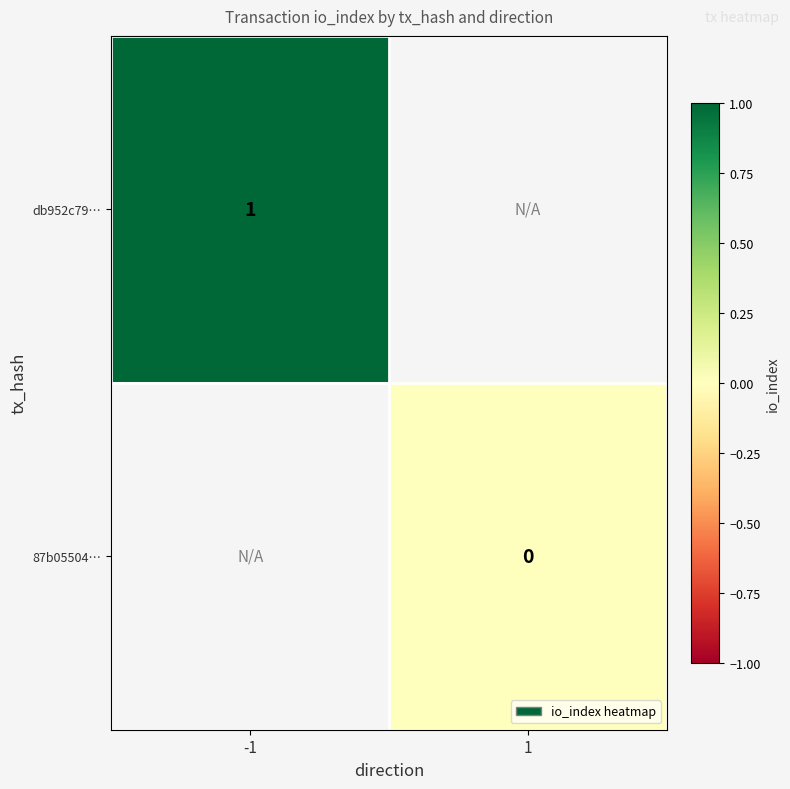

Is it true that db952c79… equals 1 at -1?

True